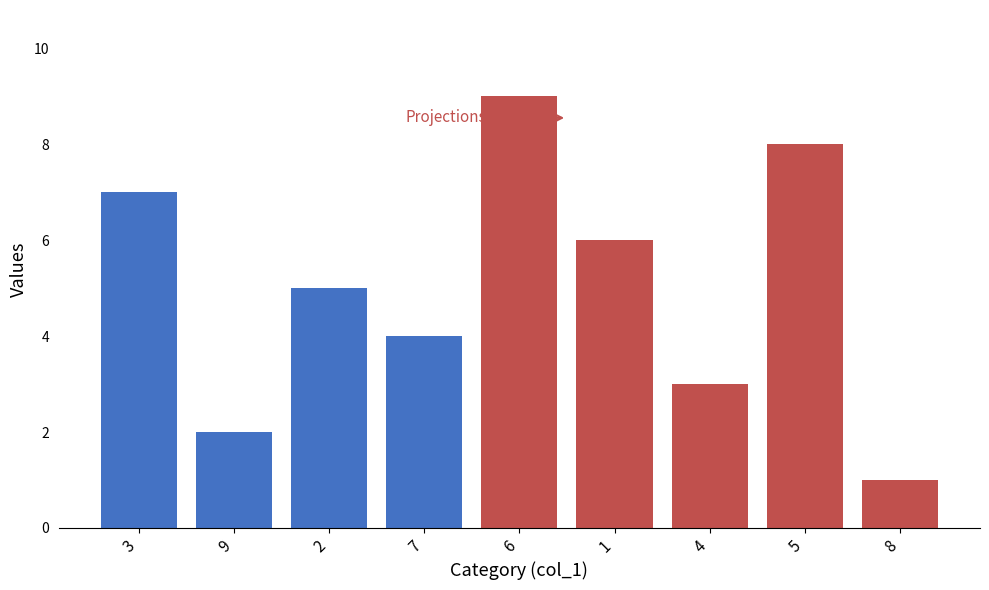

How many data points in col_3 are above 5?

4